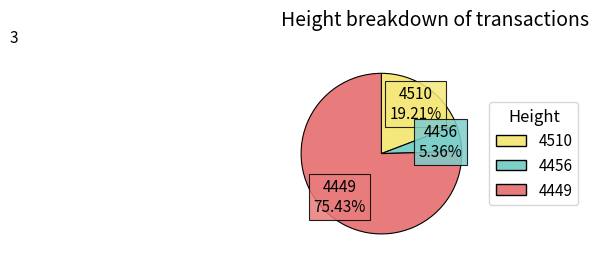

The 4456 slice represents 5% of the pie. True or false?

True